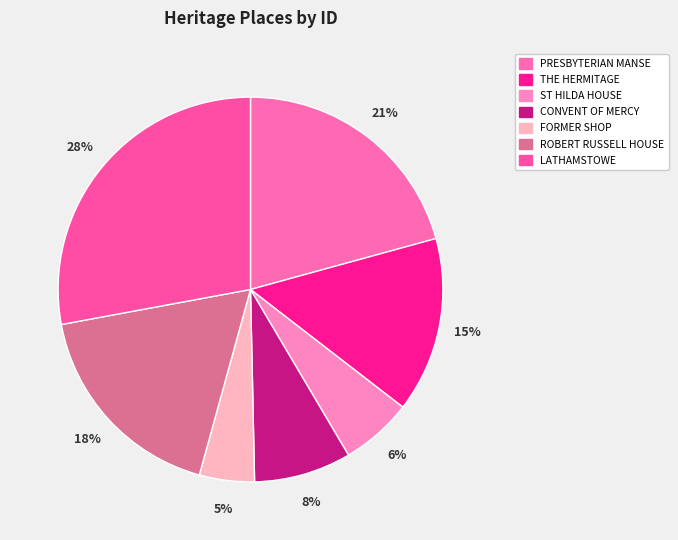

Count the number of slices in the pie.

7